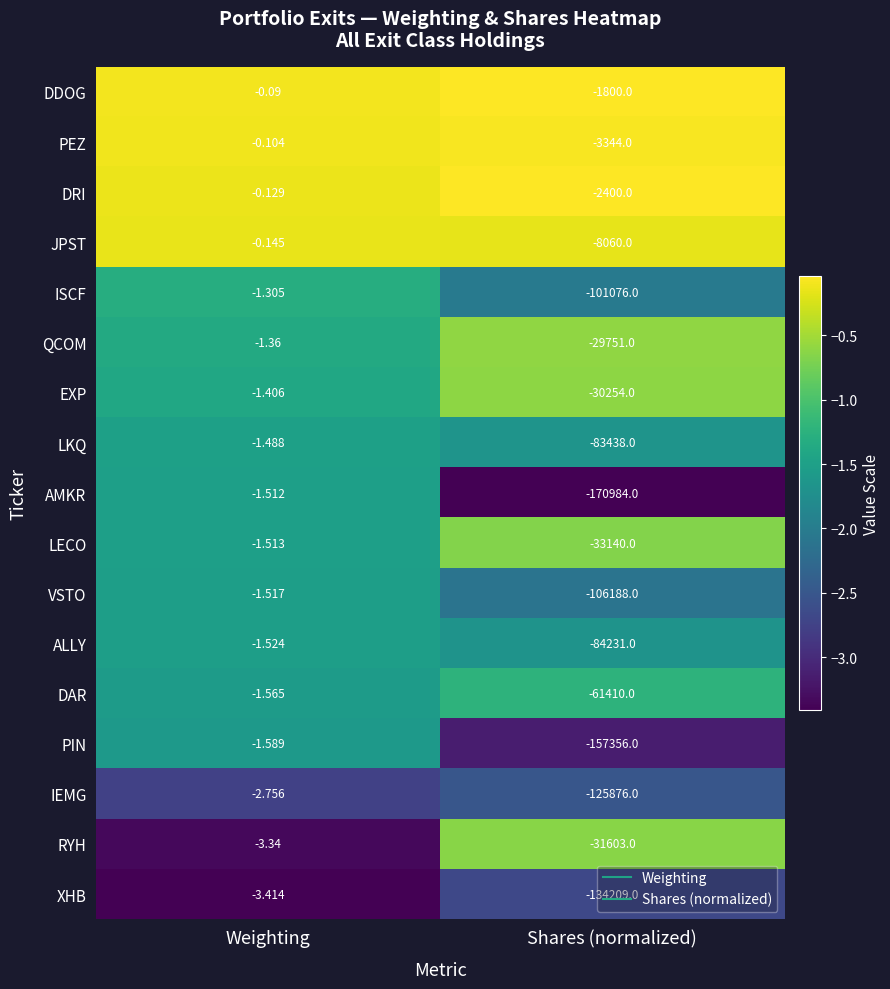

Rank the series by their maximum value, from highest to lowest.

DDOG, PEZ, DRI, JPST, ISCF, QCOM, EXP, LKQ, AMKR, LECO, VSTO, ALLY, DAR, PIN, IEMG, RYH, XHB